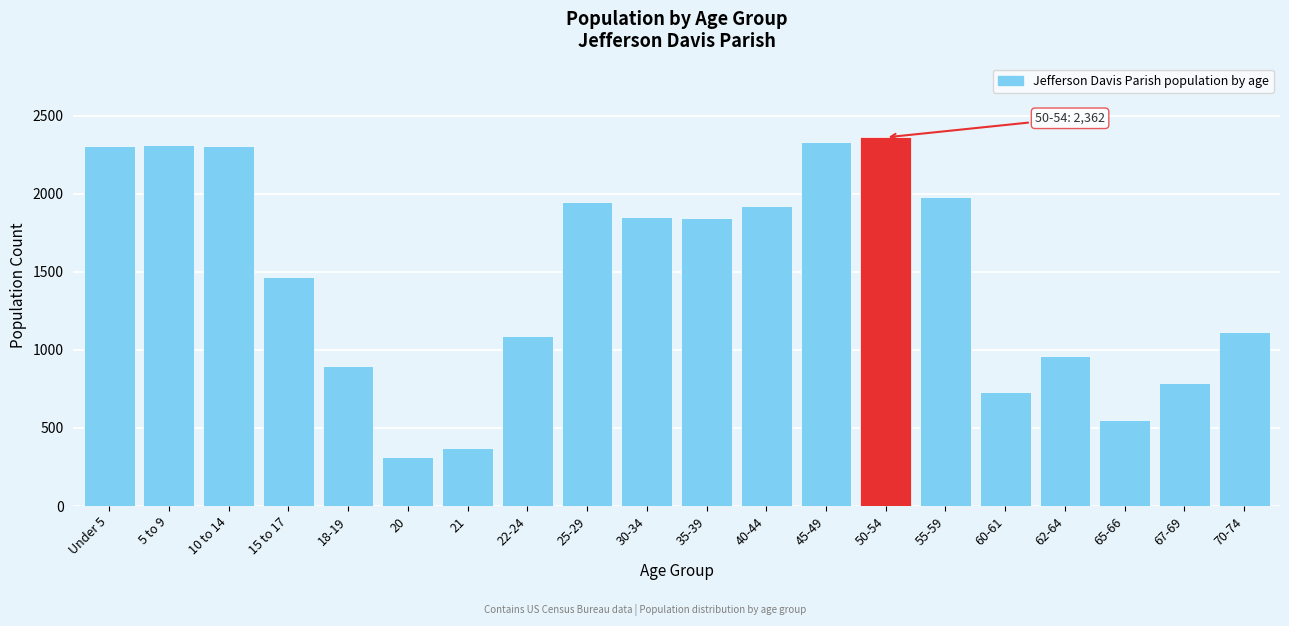

What is the difference between the values at 22-24 and 35-39?

756